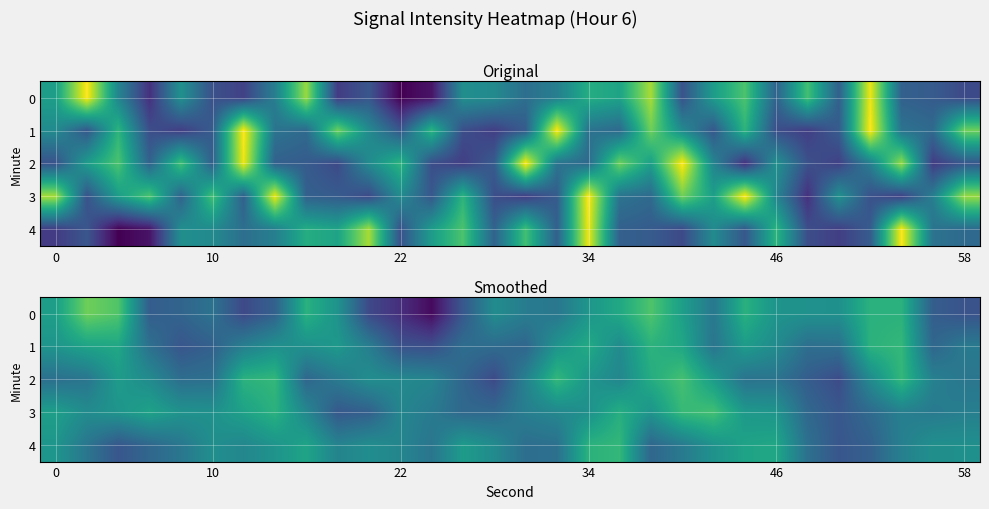

What is the difference between the maximum and minimum values in the 2 series?

2.3